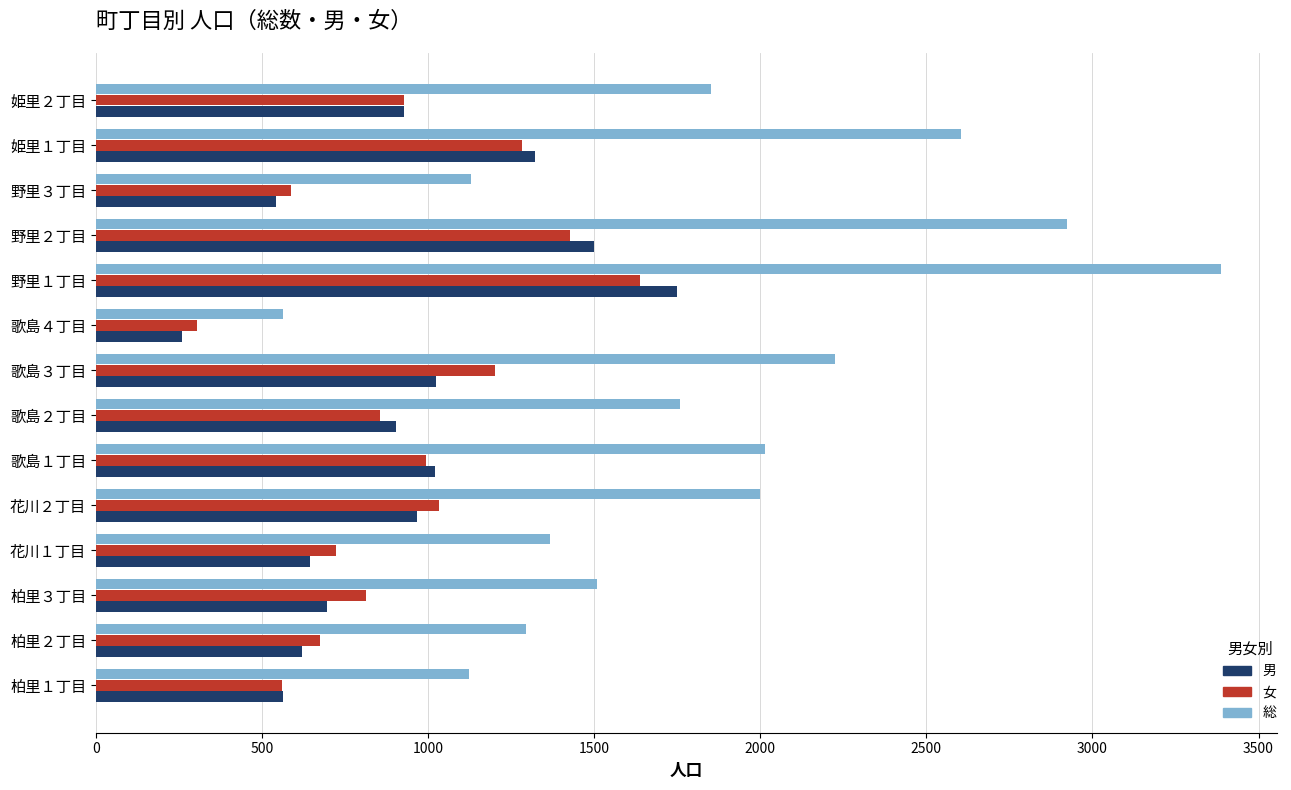

What is the total value across all series at 野里１丁目?

6772